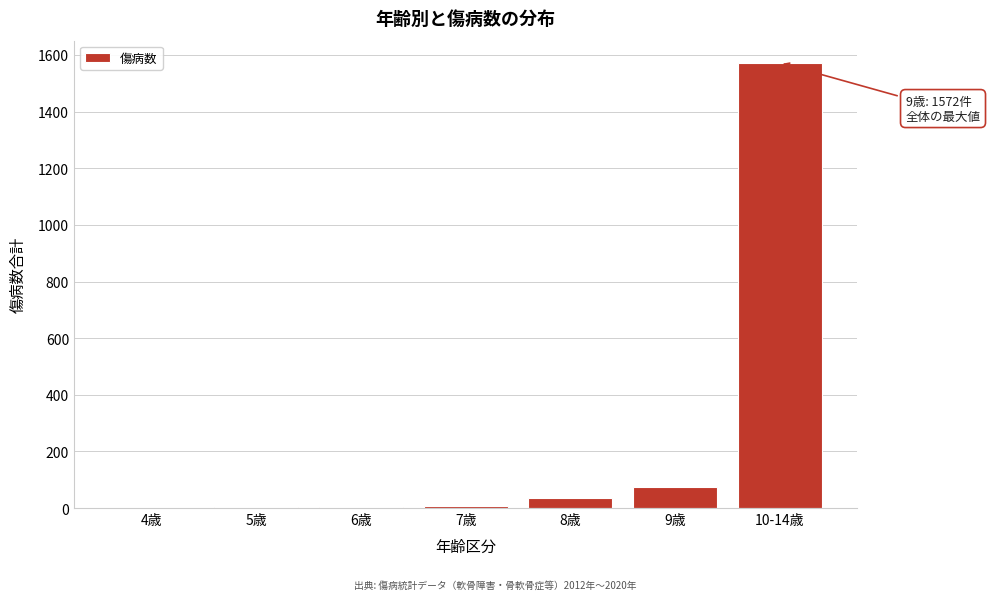

What is the maximum value shown in the chart?

1572